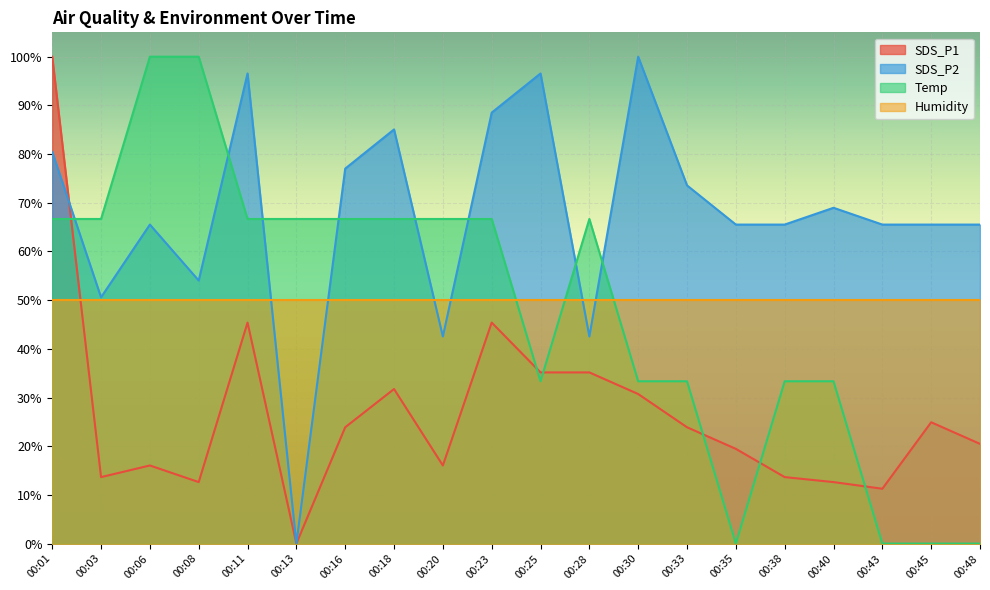

At 00:11, list the series in order from smallest to largest.

SDS_P1, Humidity, Temp, SDS_P2